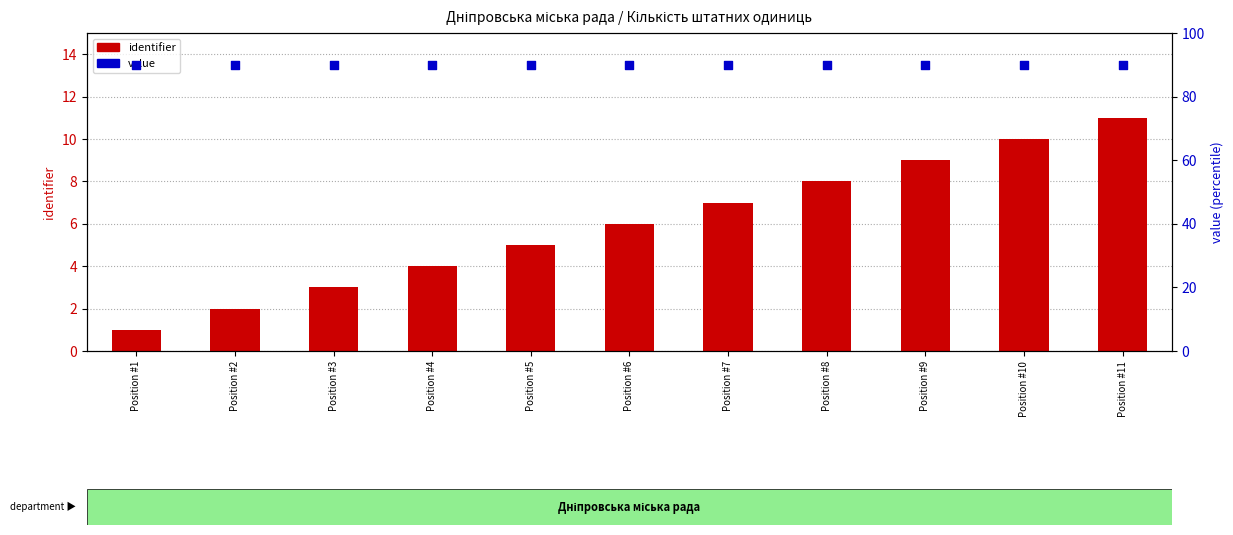

Is the value of identifier at Position #10 greater than the value of value at Position #4?

No